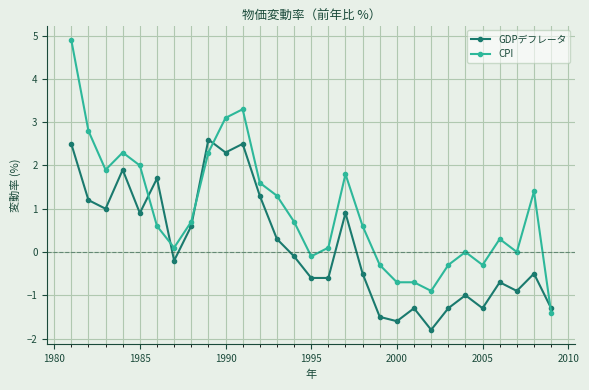

How many positive values does the GDPデフレータ series have?

13